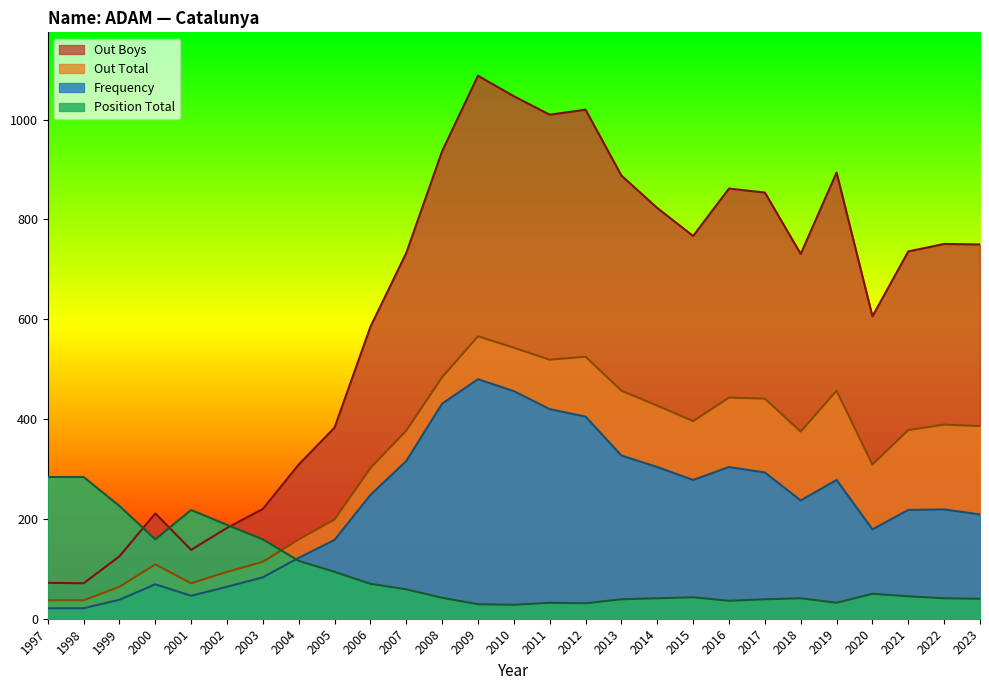

What value does the Position Total series have at 2009, to the nearest 10?

30